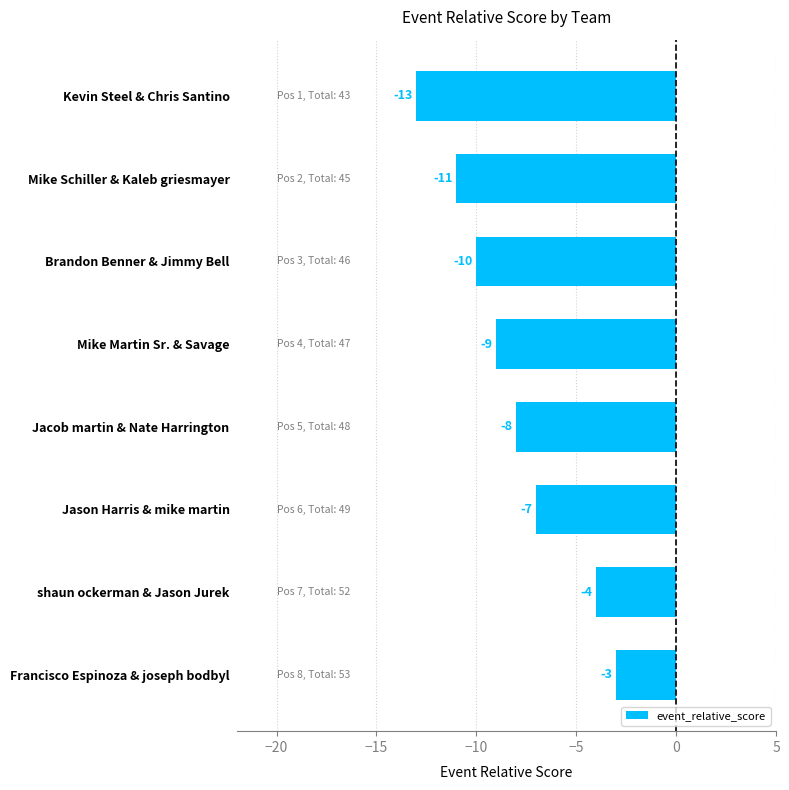

What is the sum of all values?

-65